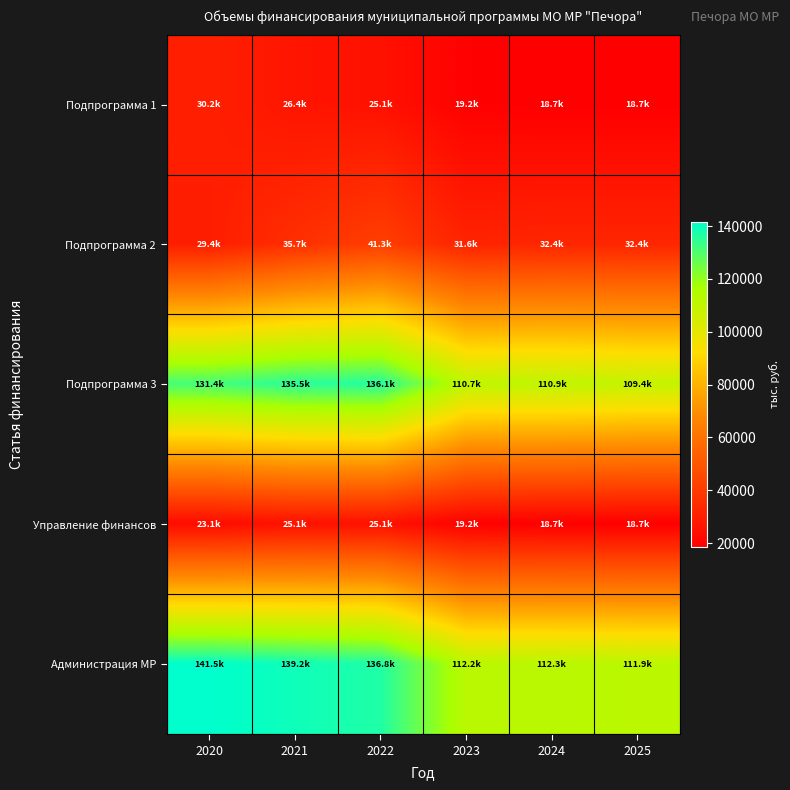

Count the number of categories in the chart.

6